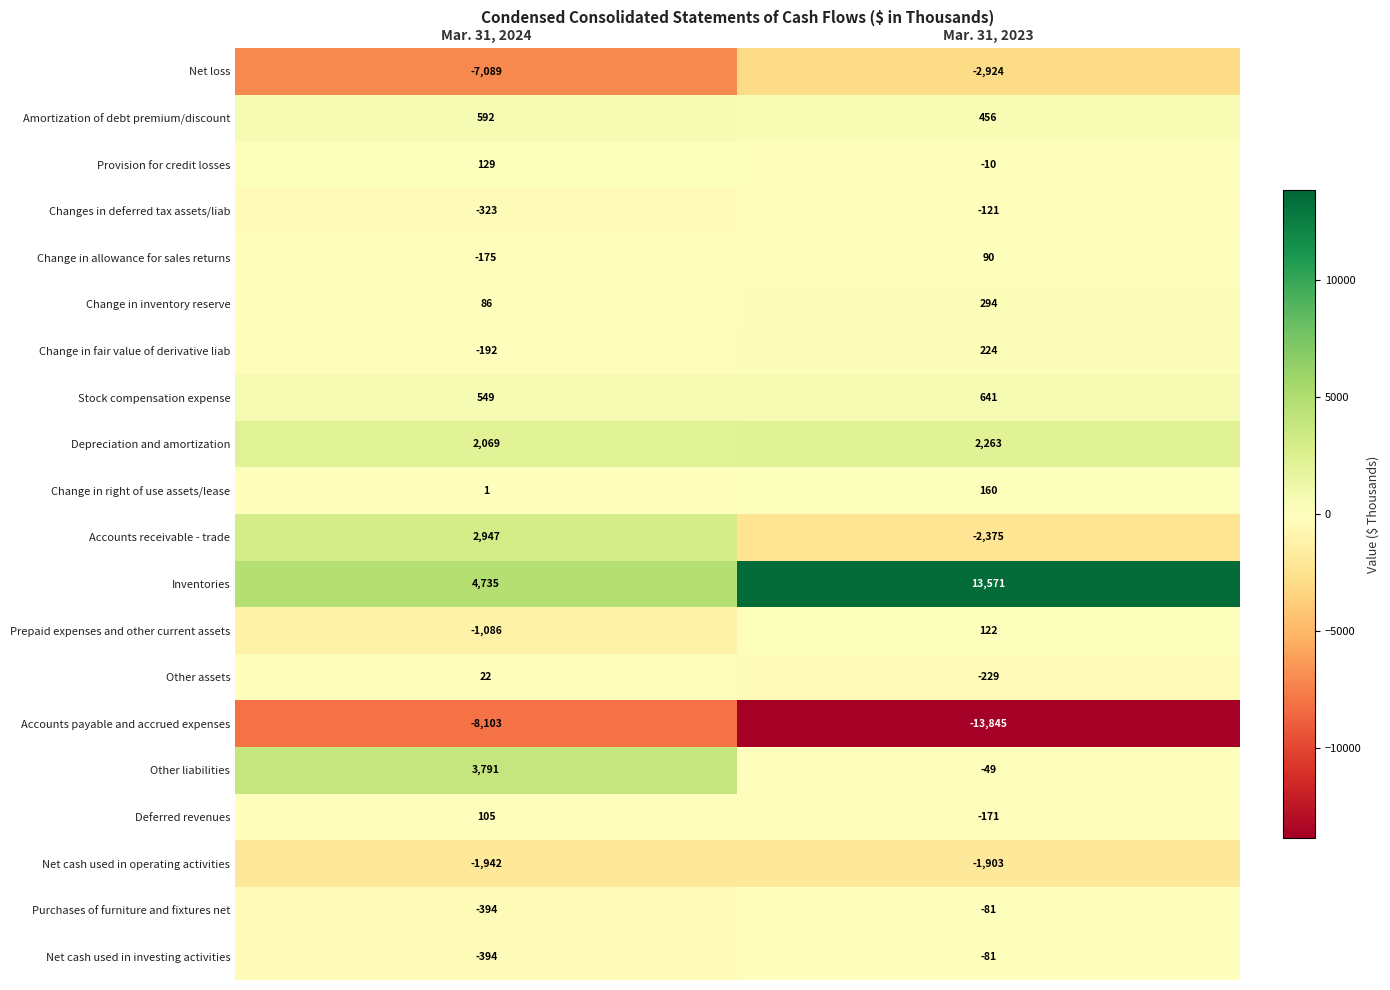

Which series has the largest range (max minus min)?

Inventories